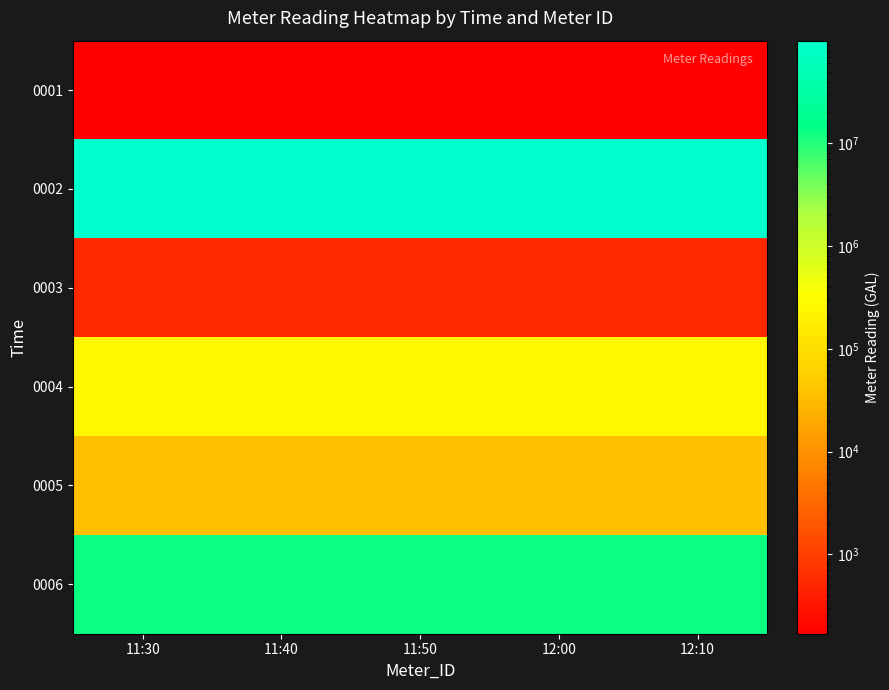

What is the difference between the highest and lowest values at 11:40?

99999817